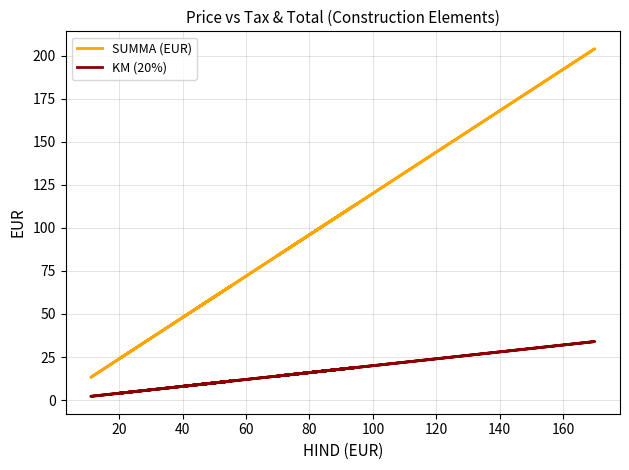

What is the sum of all SUMMA (EUR) values?

1333.2